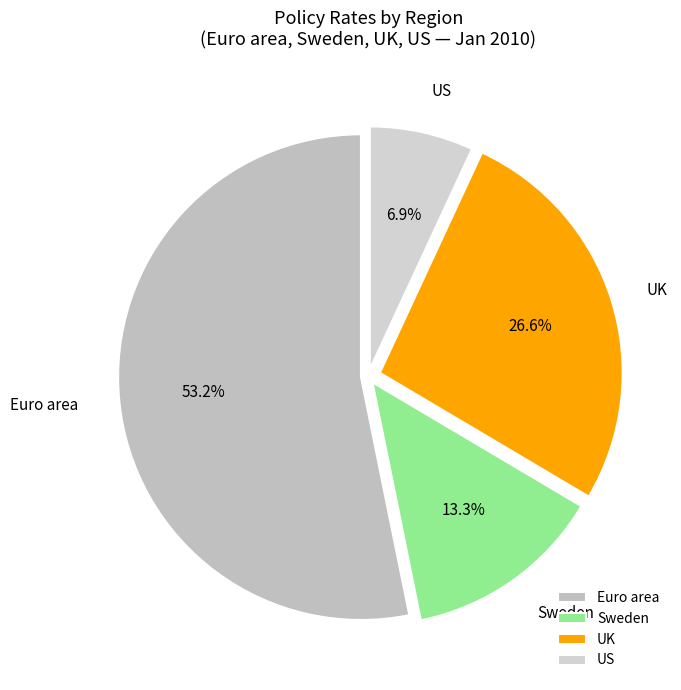

Is Sweden the majority of the pie?

No